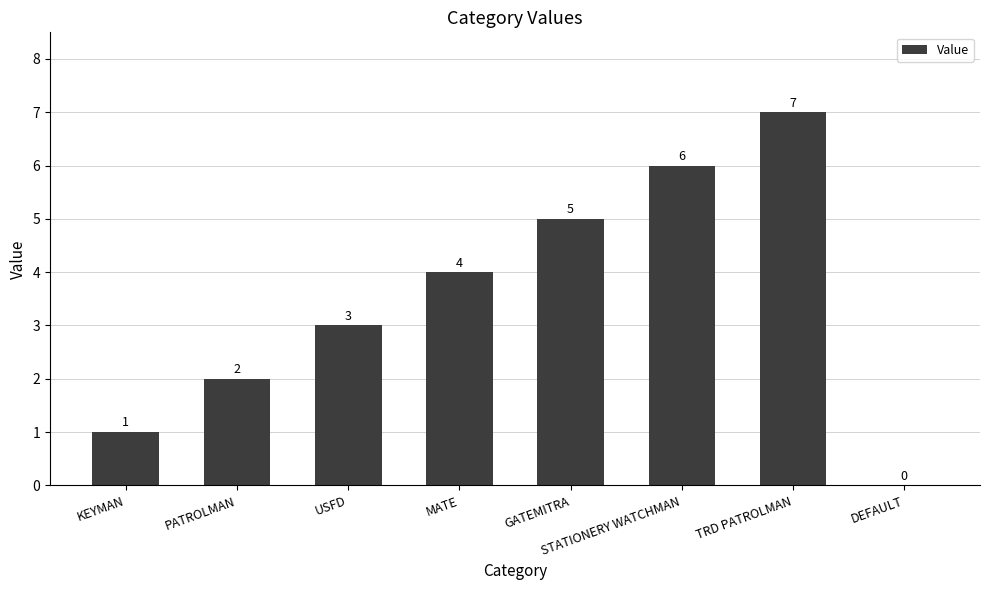

True or false: the data shows 3 at MATE.

False